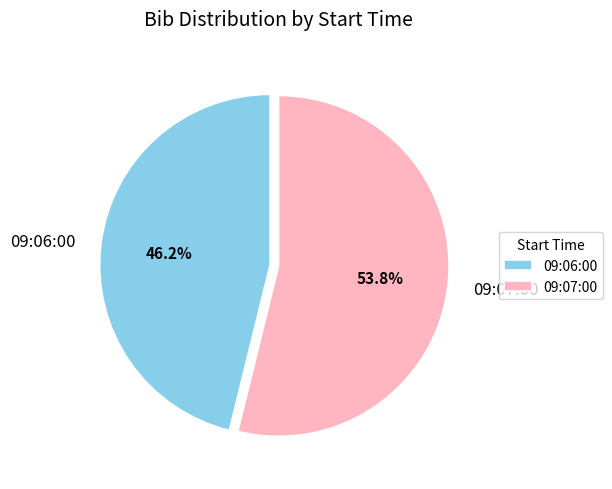

To the nearest percent, what portion does 09:06:00 represent?

46%